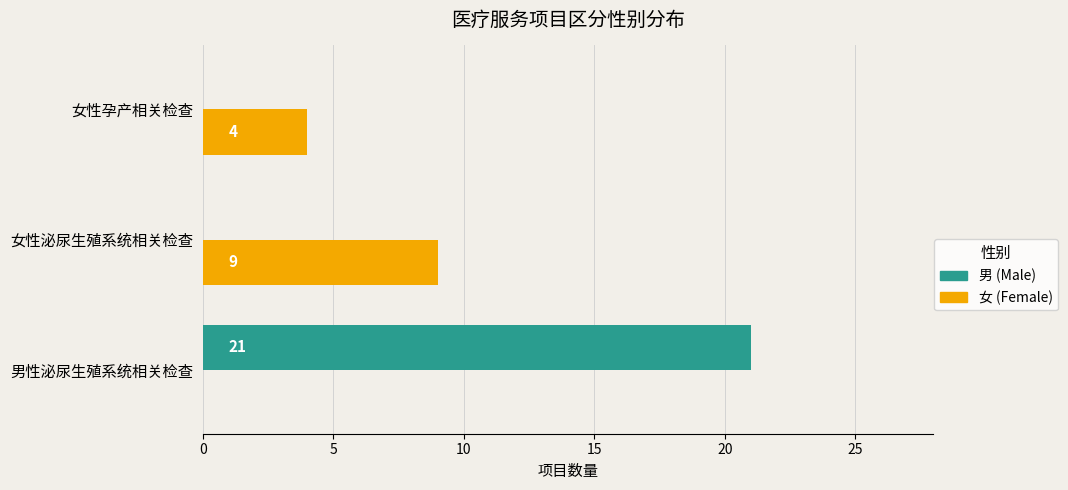

What is the total value across all series at 男性泌尿生殖系统相关检查?

21